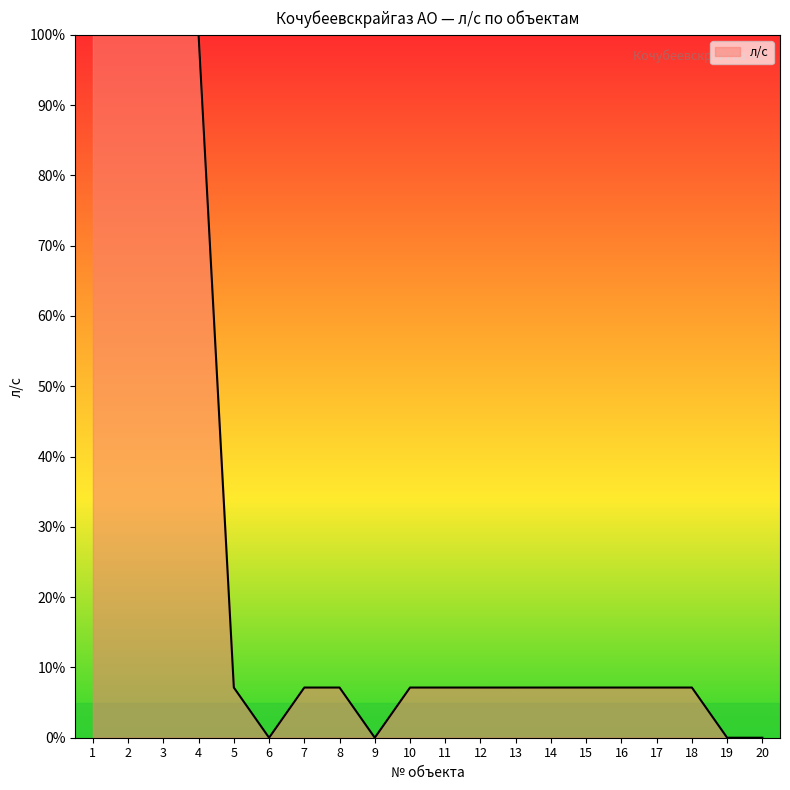

Approximately how many times larger is the value at 10 compared to 7?

1.0